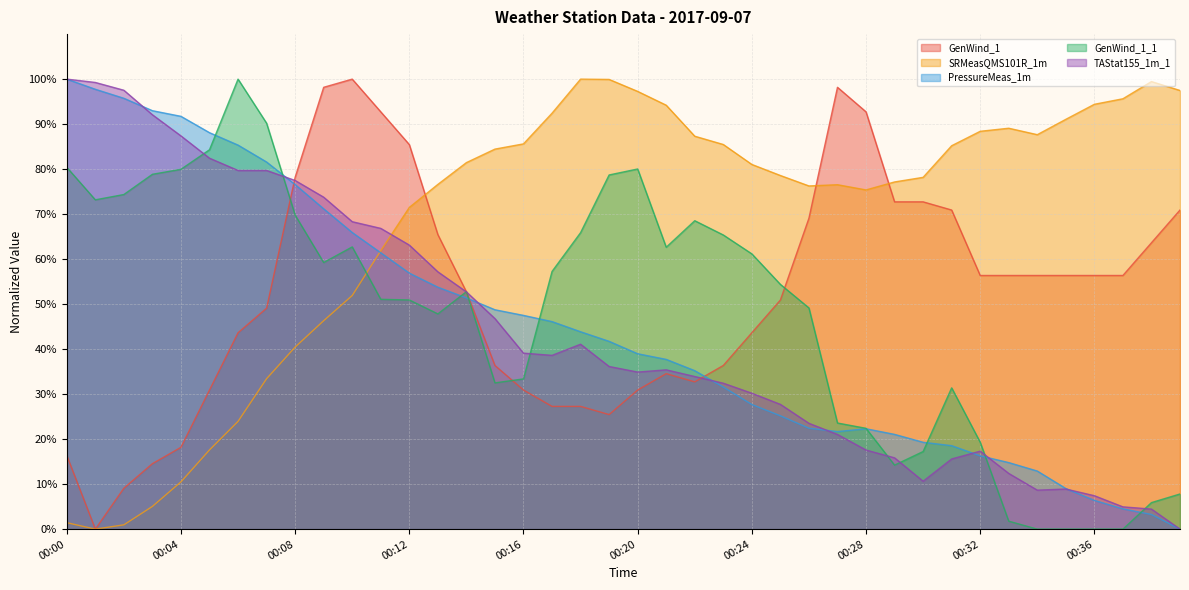

How many lines are shown in the chart?

5